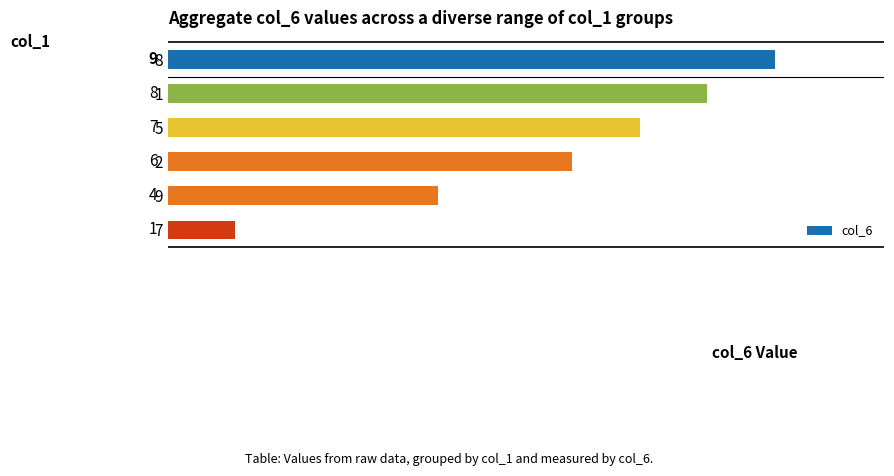

List the labels in order of value, smallest first.

7, 9, 2, 5, 1, 8